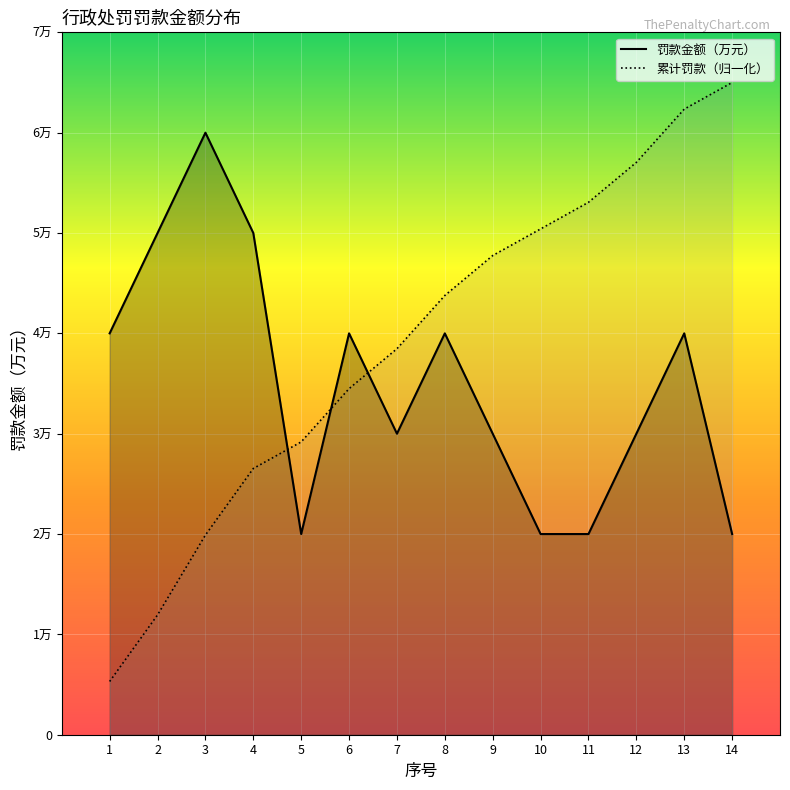

What is the total value across all series at 1?

4.5